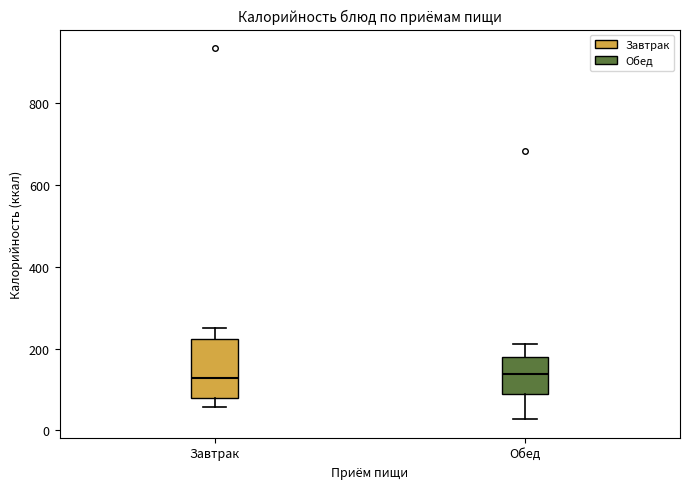

Reading left to right, read every box against the y-axis: the position of its median line, the range the box covers, and the ends of its whiskers. The values are not printed on the chart, so give them approximately, as read against the axis.

Завтрак: median 120, box 80 to 220, whiskers 60 to 260
Обед: median 140, box 80 to 180, whiskers 20 to 220